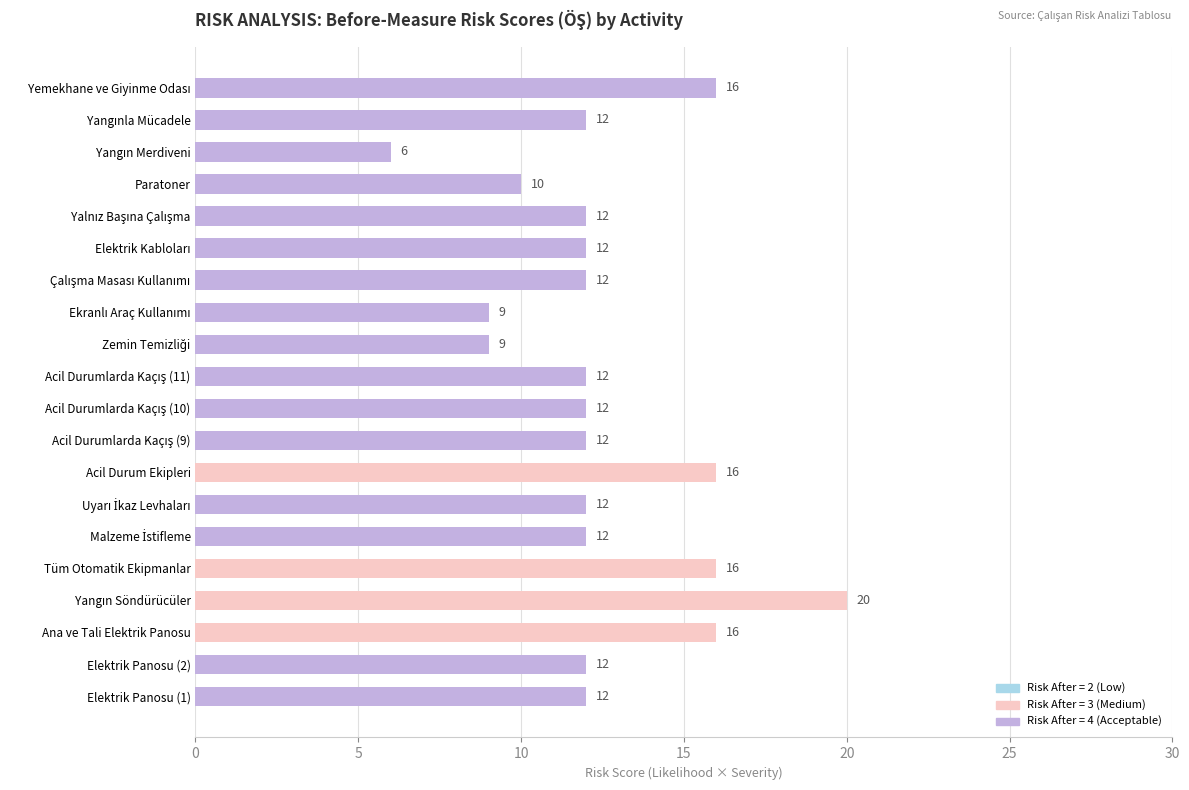

The value at Elektrik Panosu (2) is 6. True or false?

False